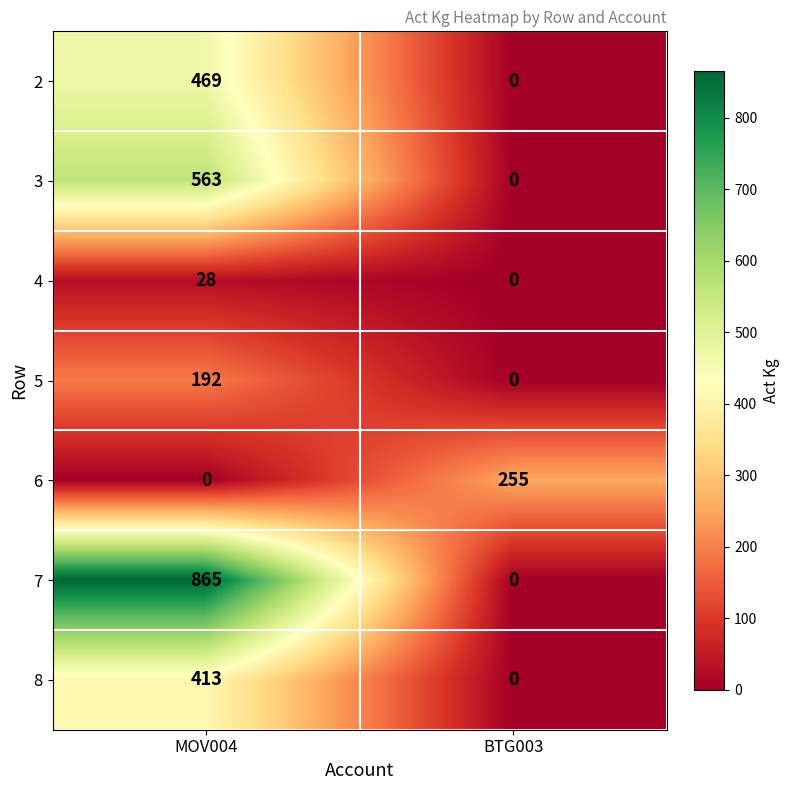

Rank the series by their maximum value, from lowest to highest.

4, 5, 6, 8, 2, 3, 7